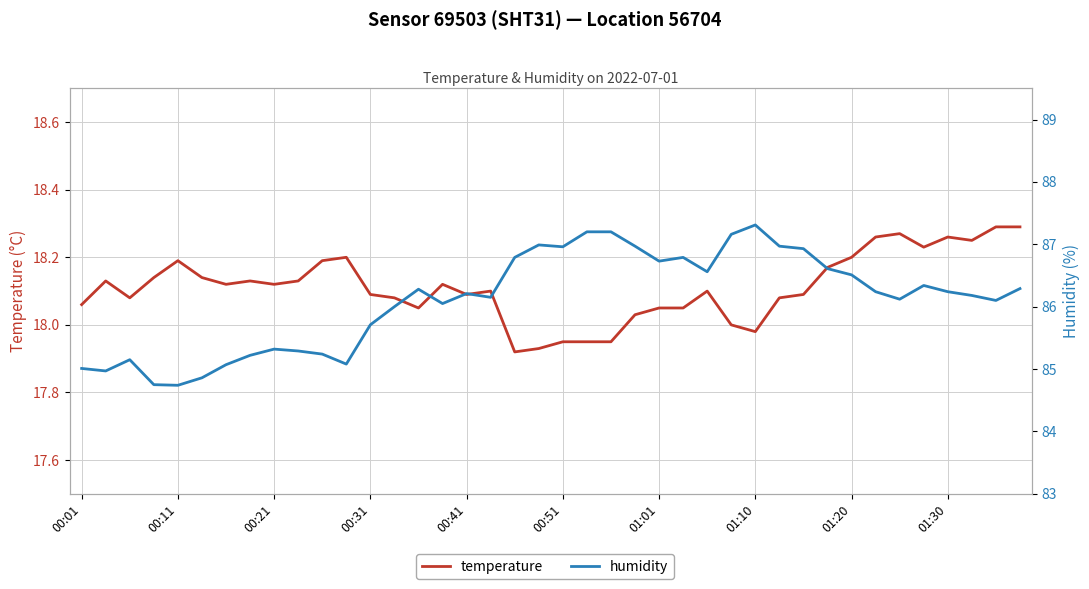

How many values in the humidity series are below 86?

13